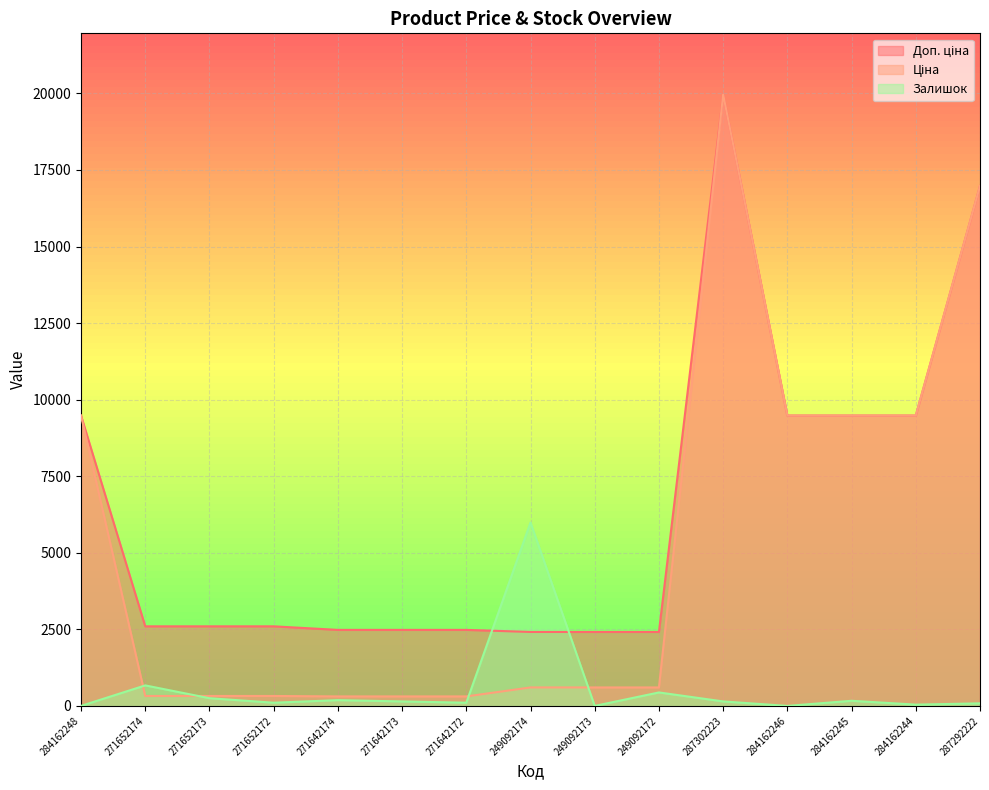

In Залишок, how many points are higher than both neighbors (excluding endpoints)?

5